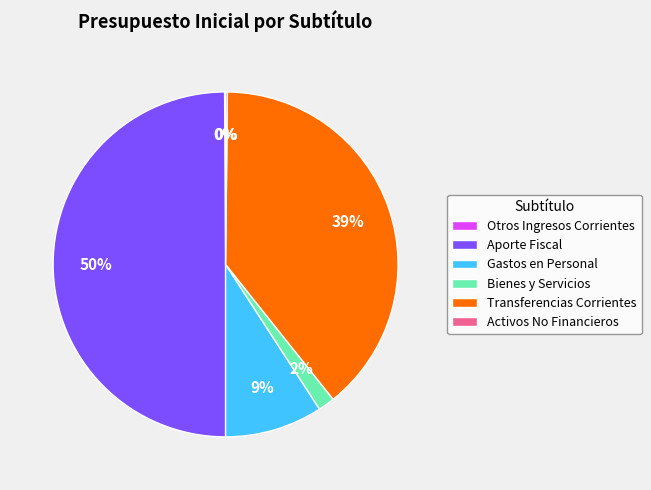

Combined, do Aporte Fiscal and Gastos en Personal account for over 50%?

Yes